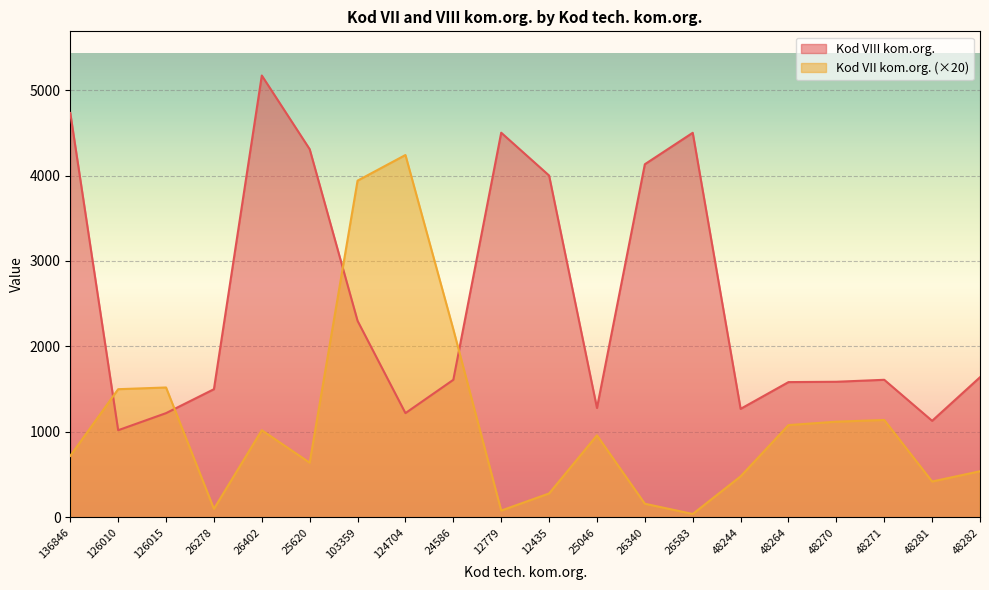

How many series are shown in this chart?

2